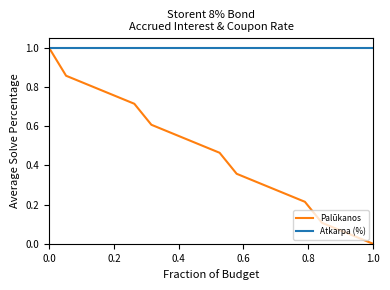

Rank the series by their average value, from highest to lowest.

Atkarpa (%), Palūkanos